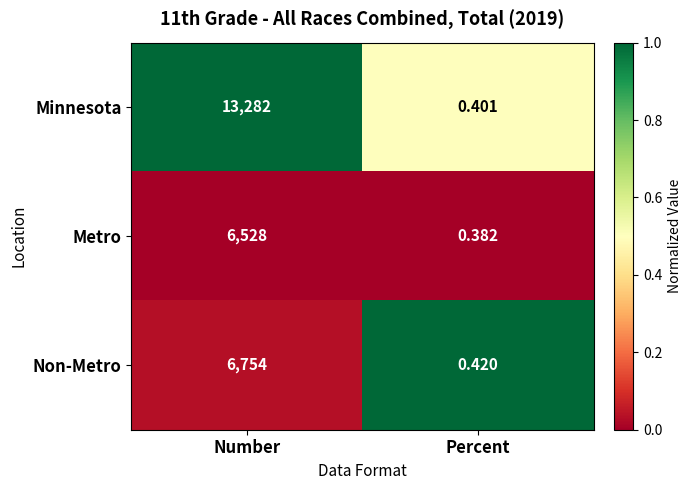

At Number, list the series in order from largest to smallest.

Minnesota, Non-Metro, Metro